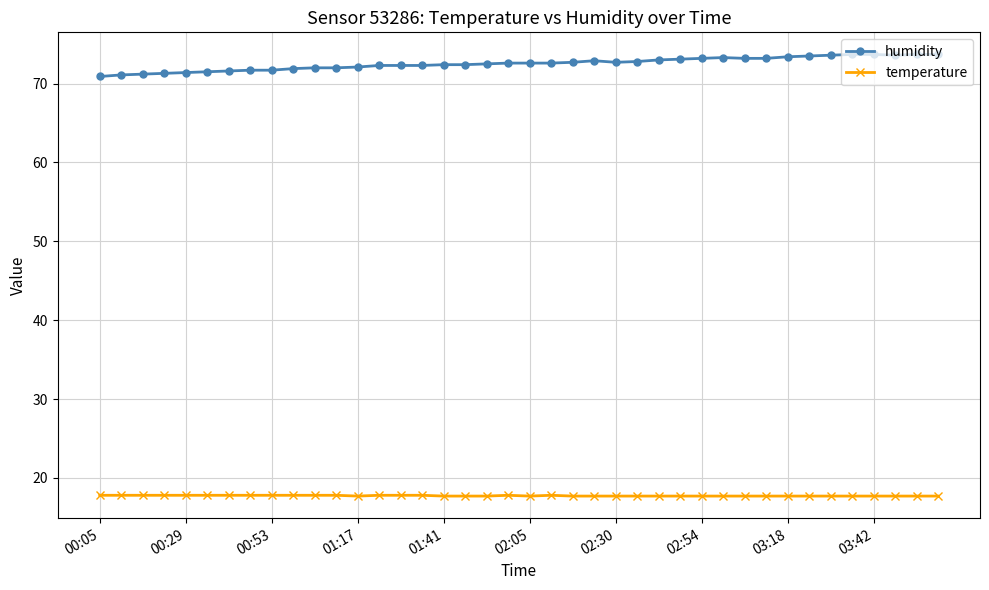

What is the value of the humidity point at the 14th from the left?

72.3